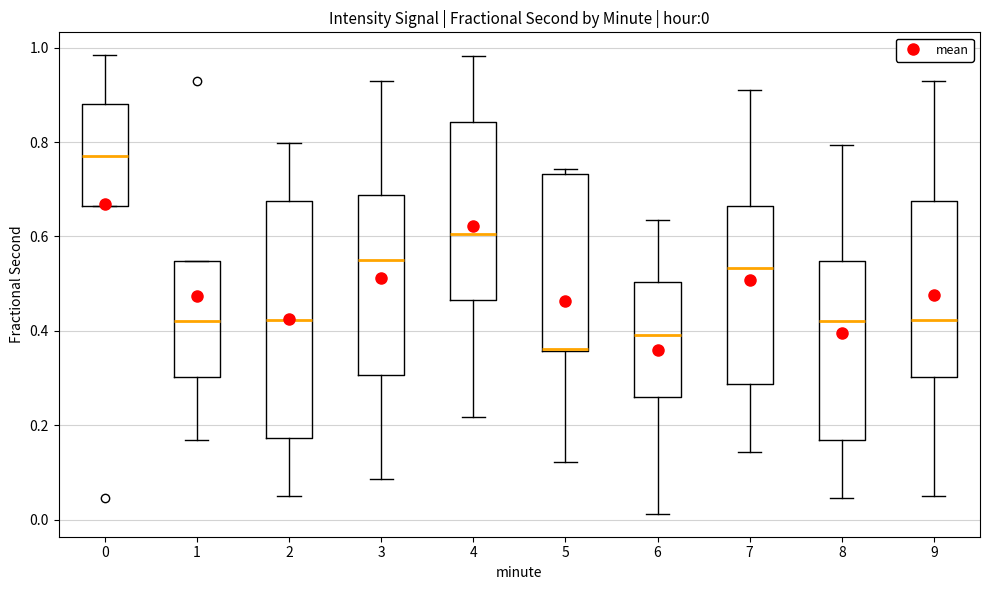

Which box is the tallest, from its lower edge to its upper edge?

2